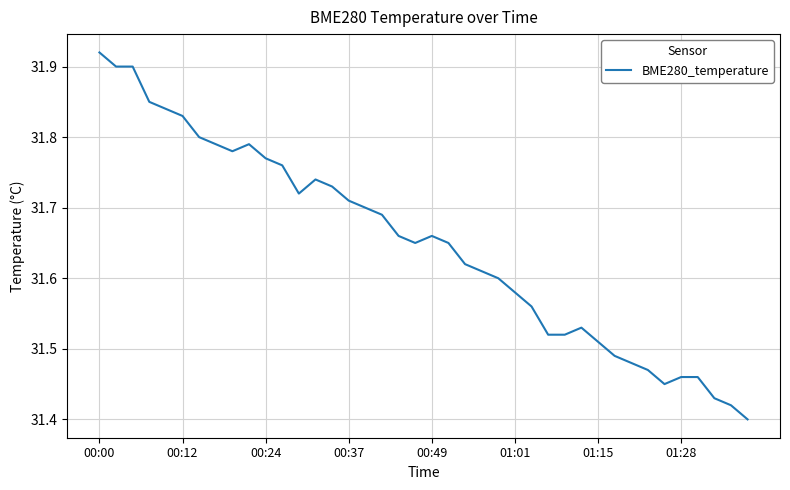

Does the chart have visible grid lines?

Yes